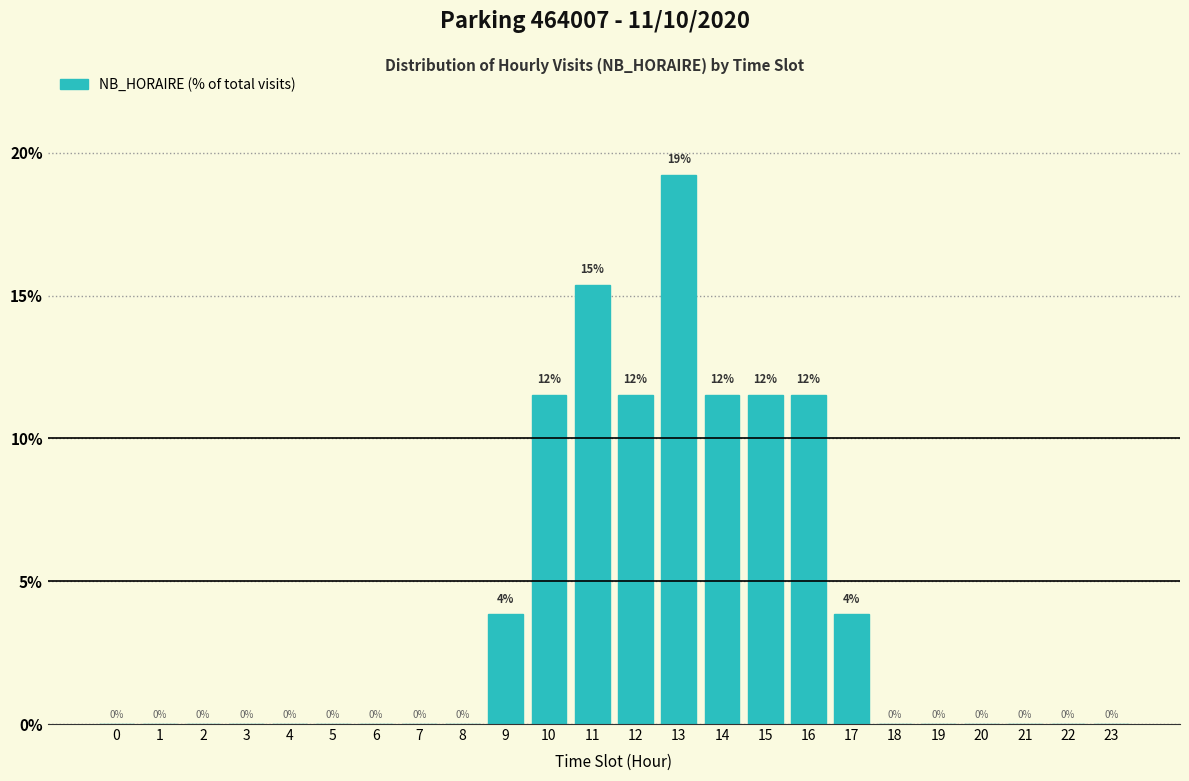

The chart shows a value of 0.0 at 22. True or false?

True